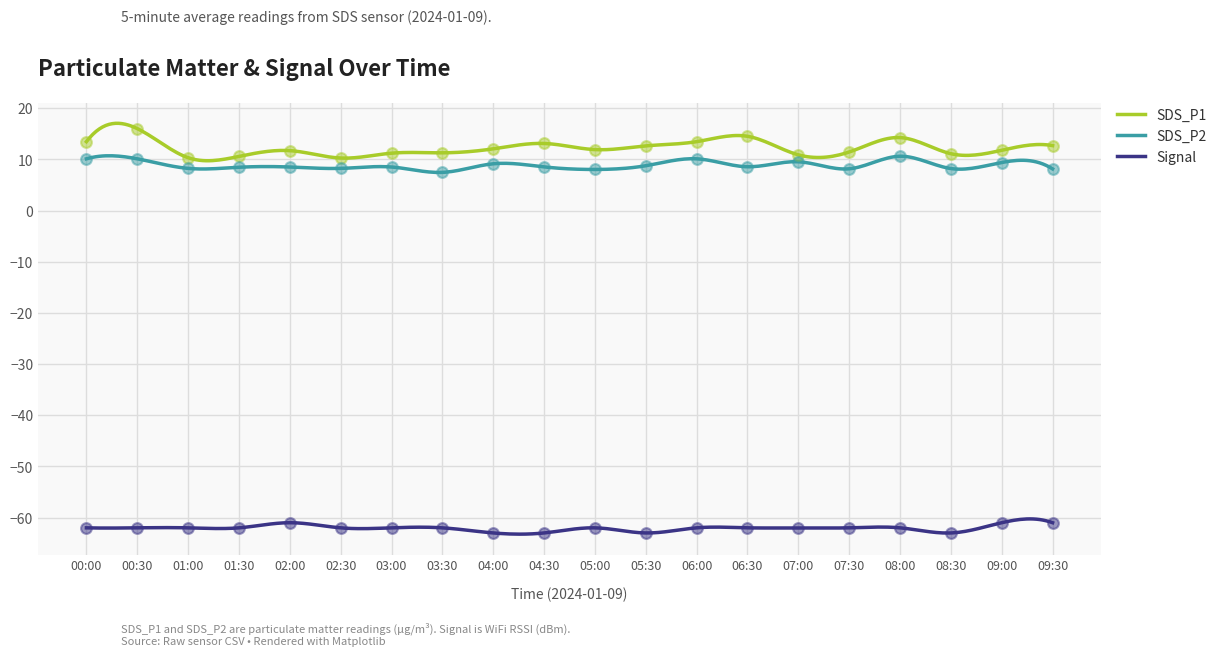

Which series has the largest total across all categories?

SDS_P1